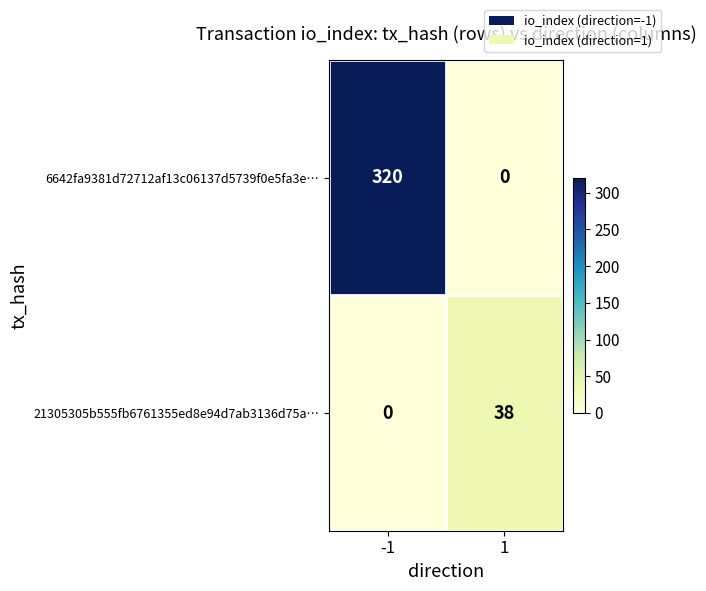

Reading left to right, list all the values displayed in this chart.

6642fa9381d72712af13c06137d5739f0e5fa3e…: -1=320	1=0
21305305b555fb6761355ed8e94d7ab3136d75a…: -1=0	1=38